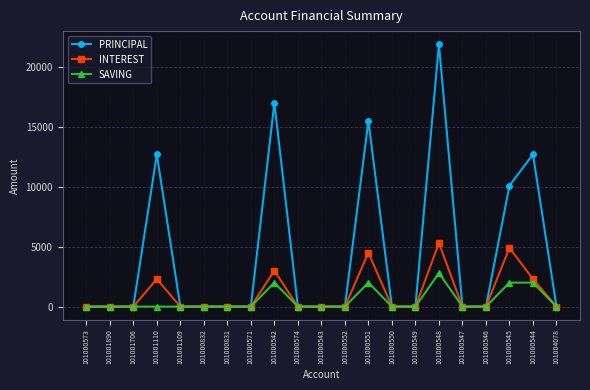

At 101001110, list the series in order from largest to smallest.

PRINCIPAL, INTEREST, SAVING